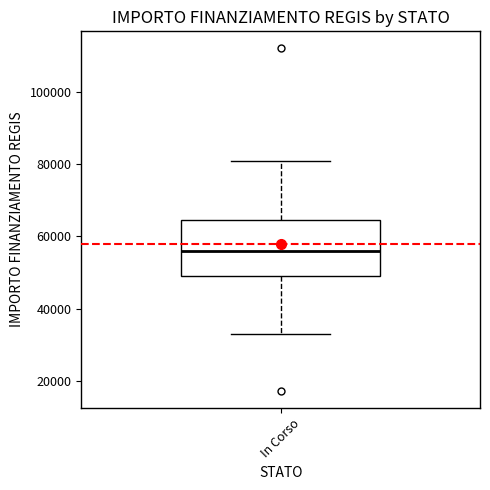

Read this box plot against the y-axis: the position of the median line, the range covered by the box, and the ends of both whiskers. The values are not printed on the chart, so give them approximately, as read against the axis.

median 56000, box 50000 to 64000, whiskers 32000 to 80000